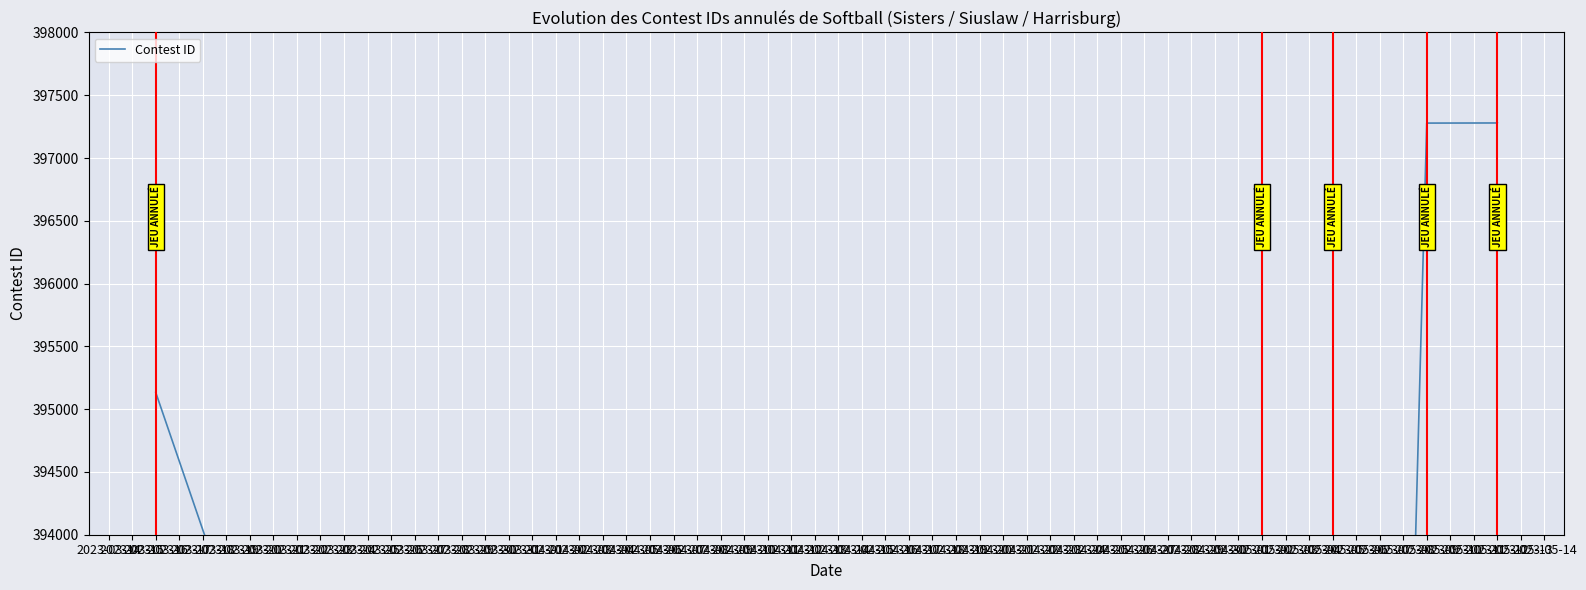

Does the chart display data point markers on the line(s)?

No